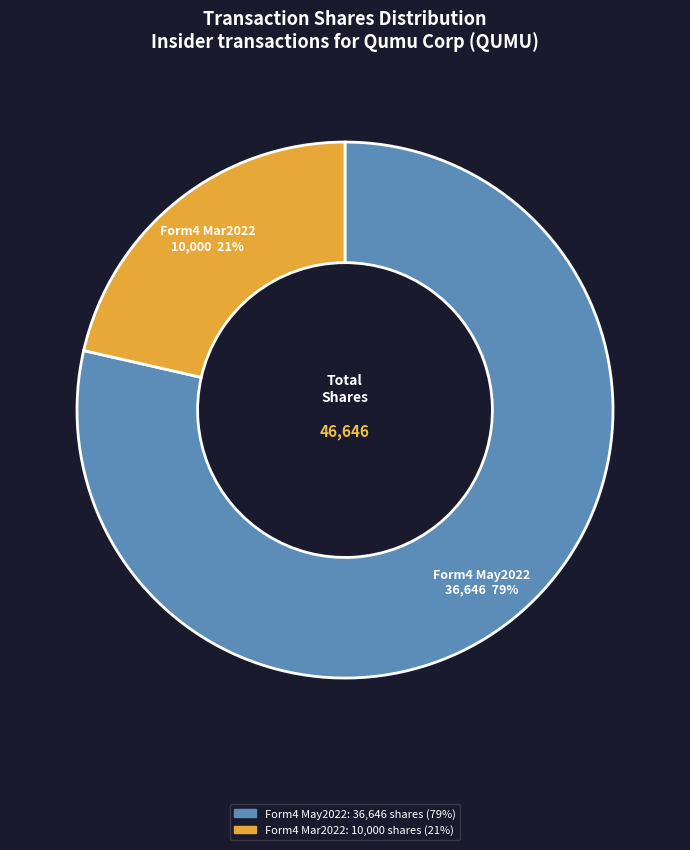

To the nearest percent, what is the average slice percentage?

50%